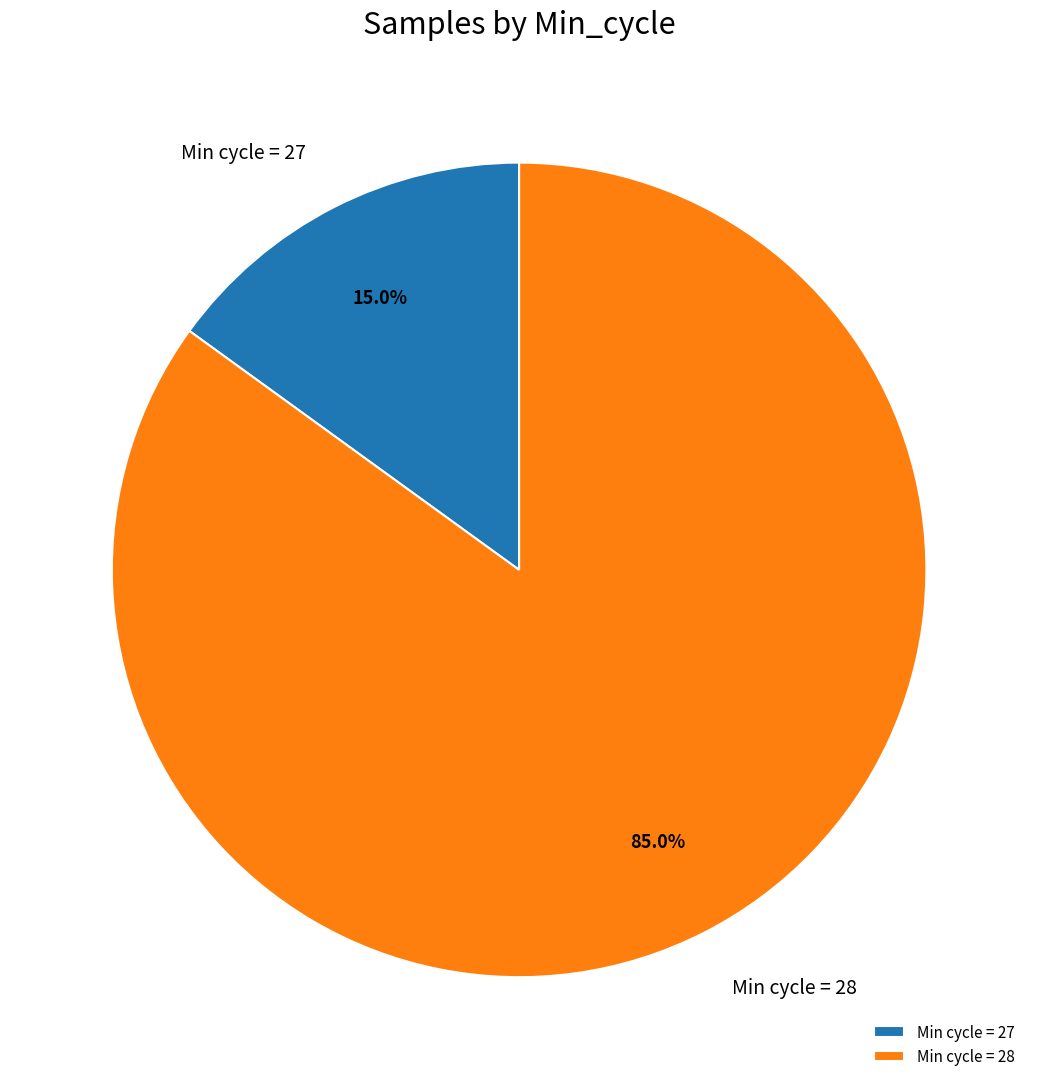

Is there any slice that represents more than half of the pie?

Yes